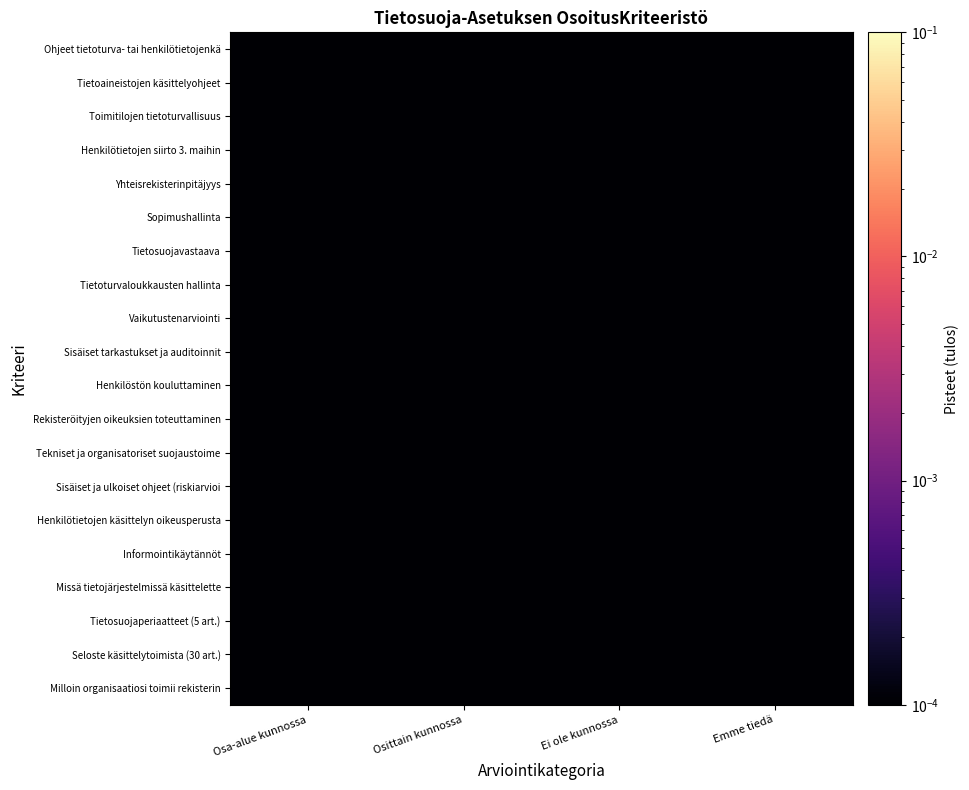

Count the number of categories in the chart.

4